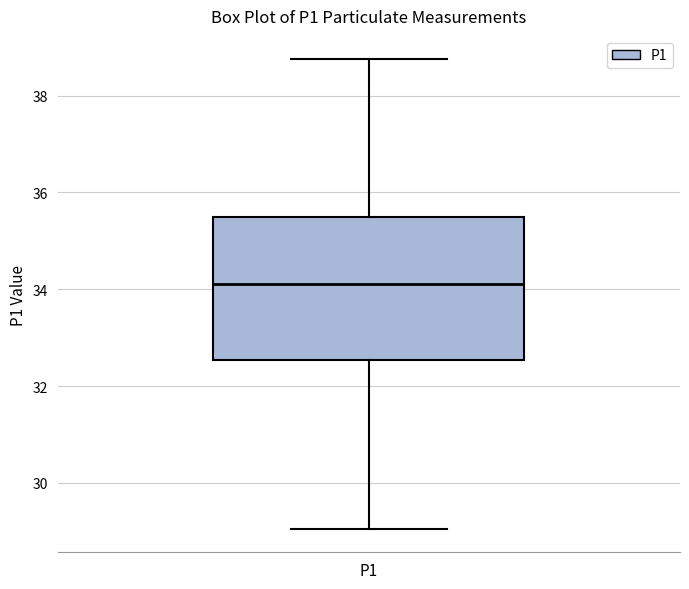

Read this box plot against the y-axis: the position of the median line, the range covered by the box, and the ends of both whiskers. The values are not printed on the chart, so give them approximately, as read against the axis.

median 34.2, box 32.6 to 35.4, whiskers 29.0 to 38.8